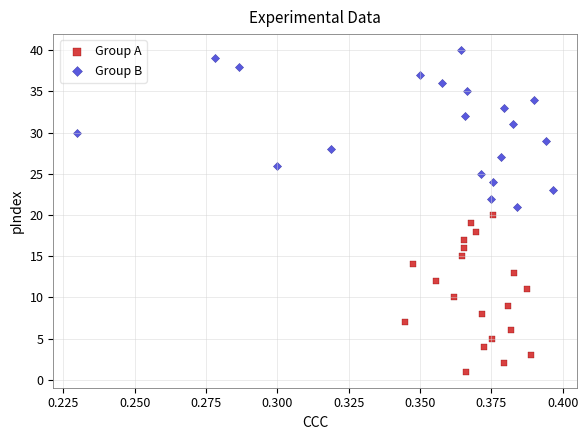

Which series reaches the minimum Y coordinate?

Group A